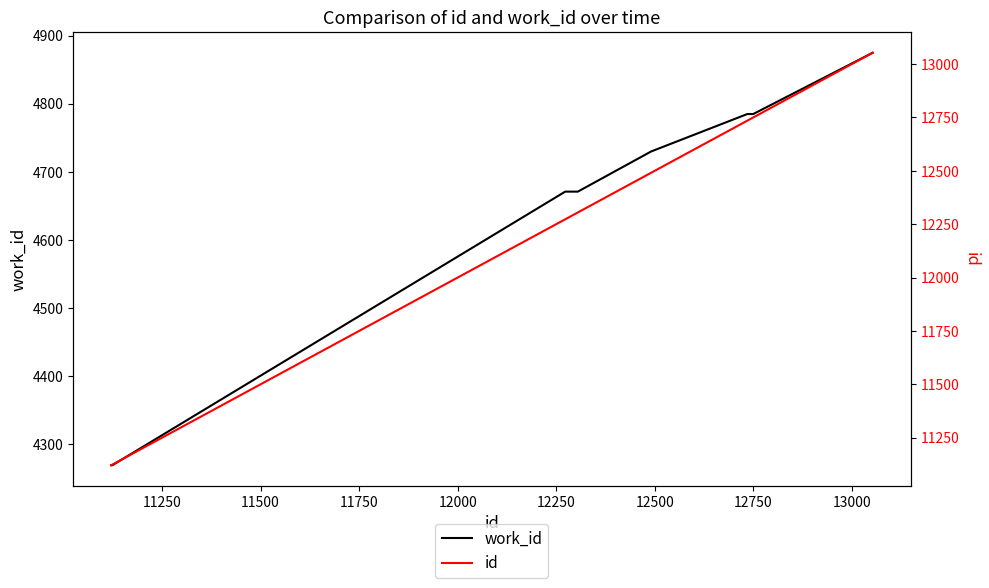

Rank the series at 11250 from lowest to highest value.

work_id, id